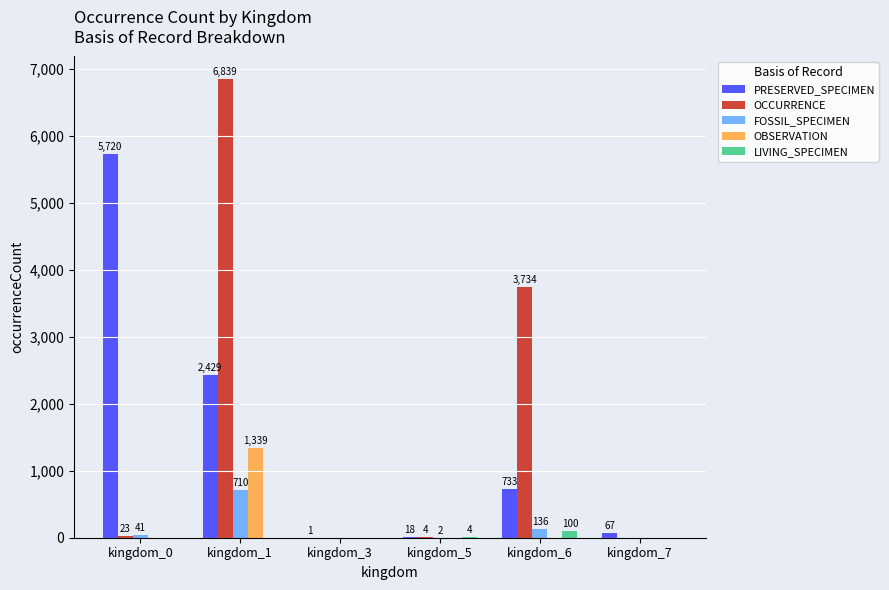

Which label corresponds to the largest value in the chart?

kingdom_1